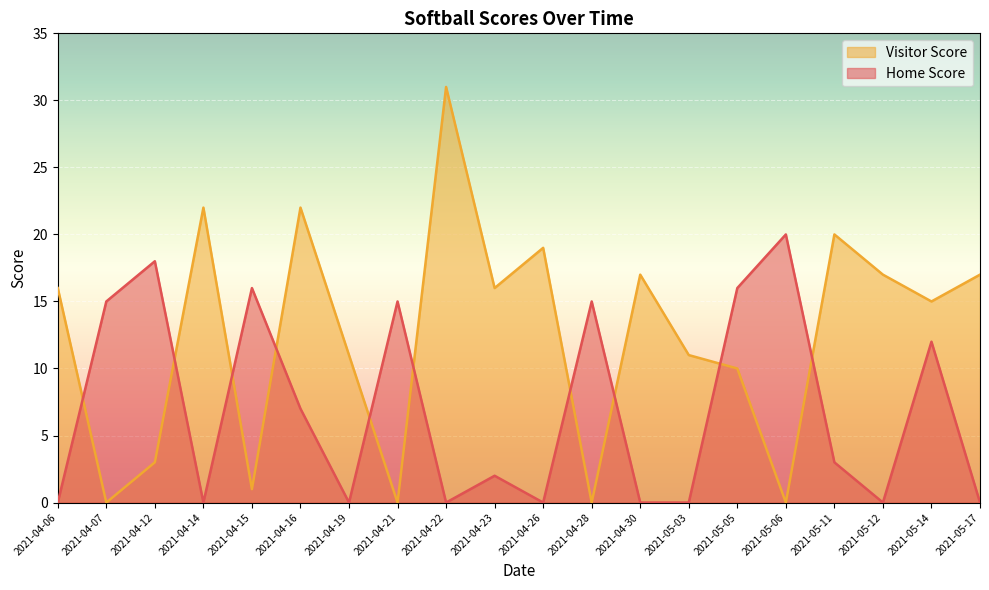

How many times do Home Score and Visitor Score cross each other?

10